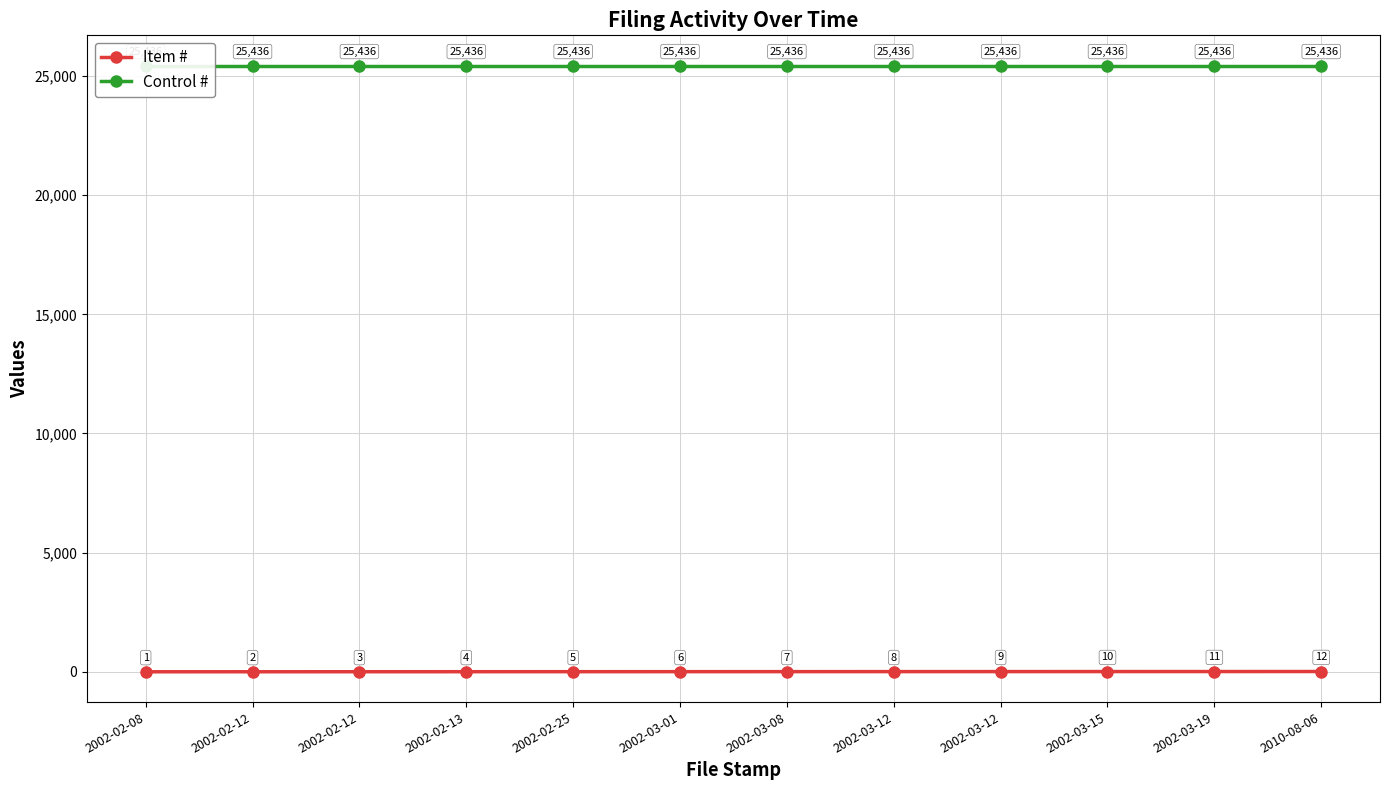

What are all the series names shown in the legend?

Item #, Control #